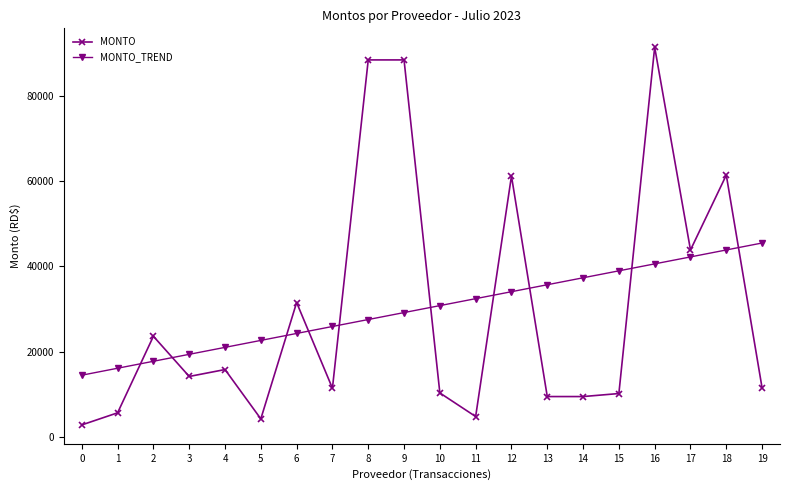

What is the spread (max minus min) of values at 12?

27159.7